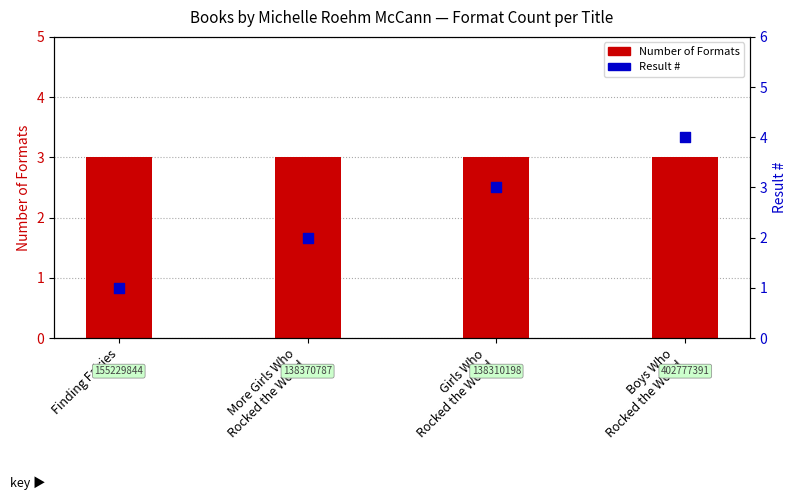

At which category is the sum across all series the highest?

Boys Who
Rocked the World